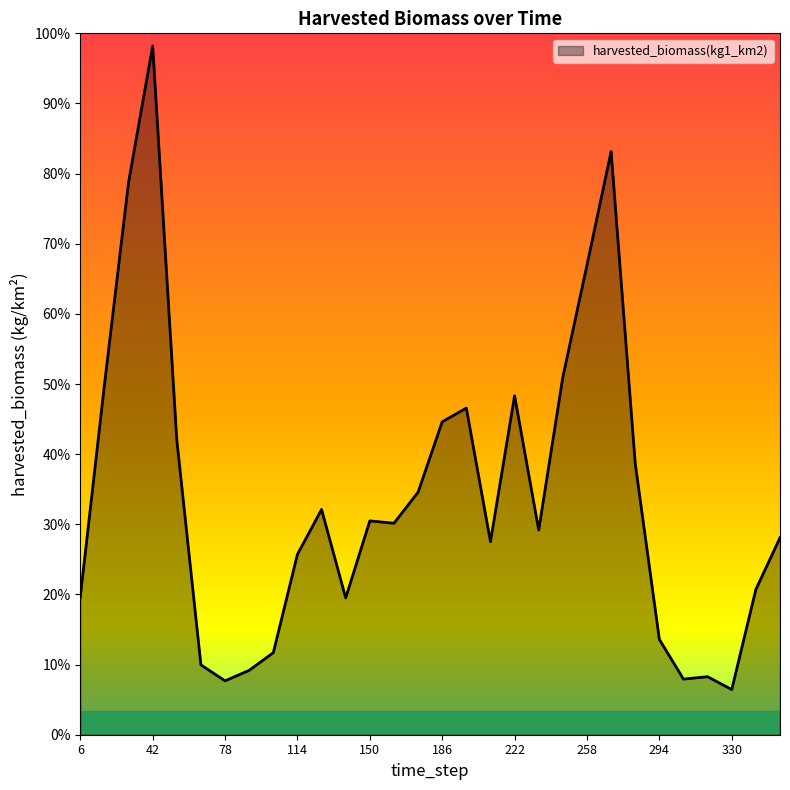

Reading left to right, what are all the values shown in this chart?

147.2	374.0	590.5	736.5	315.2	74.7	57.6	68.8	87.7	192.9	240.9	146.3	228.7	226.1	259.3	334.6	349.2	206.4	362.4	218.9	382.5	502.2	623.6	290.0	101.9	59.5	62.0	48.3	155.3	210.6